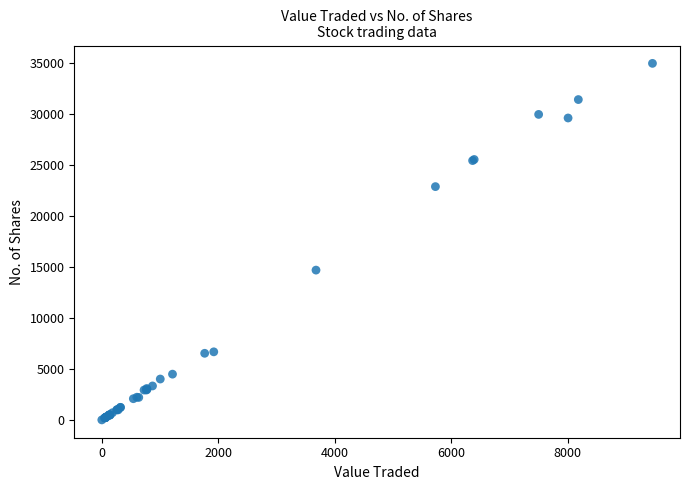

What Y value in the scatter plot is closest to 17515?

14720